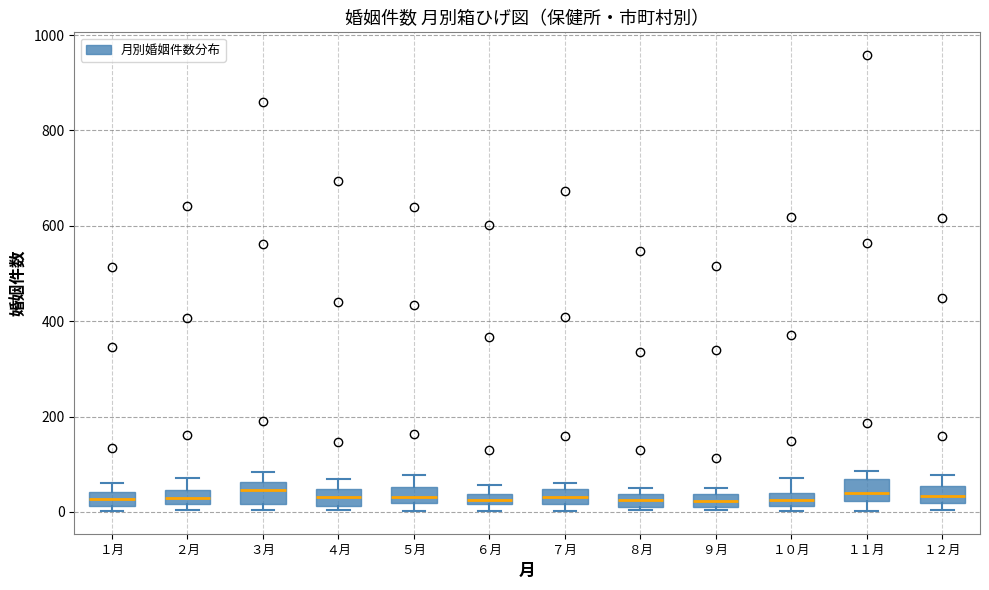

Where is the upper edge of the box for １０月 on the y-axis? The values are not printed on the chart, so give them approximately, as read against the axis.

40